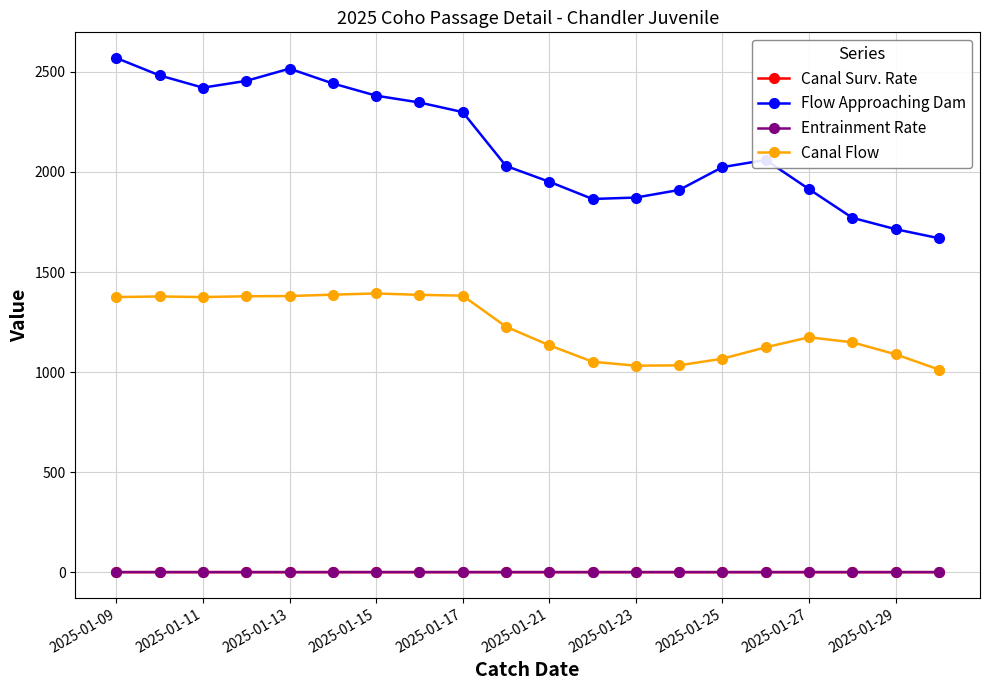

How many lines are shown in the chart?

4